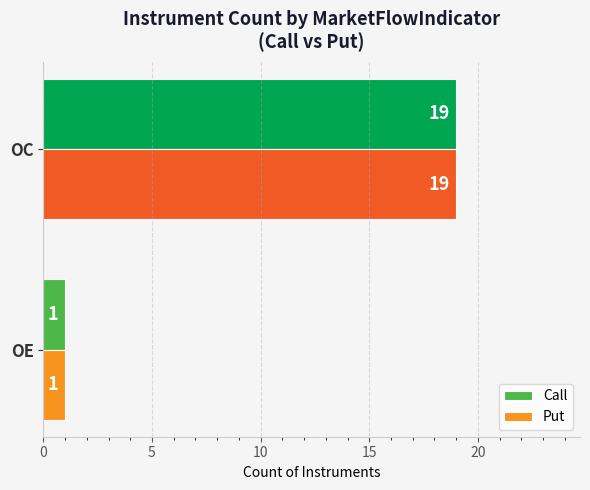

How many data points in Call are less than 19?

1